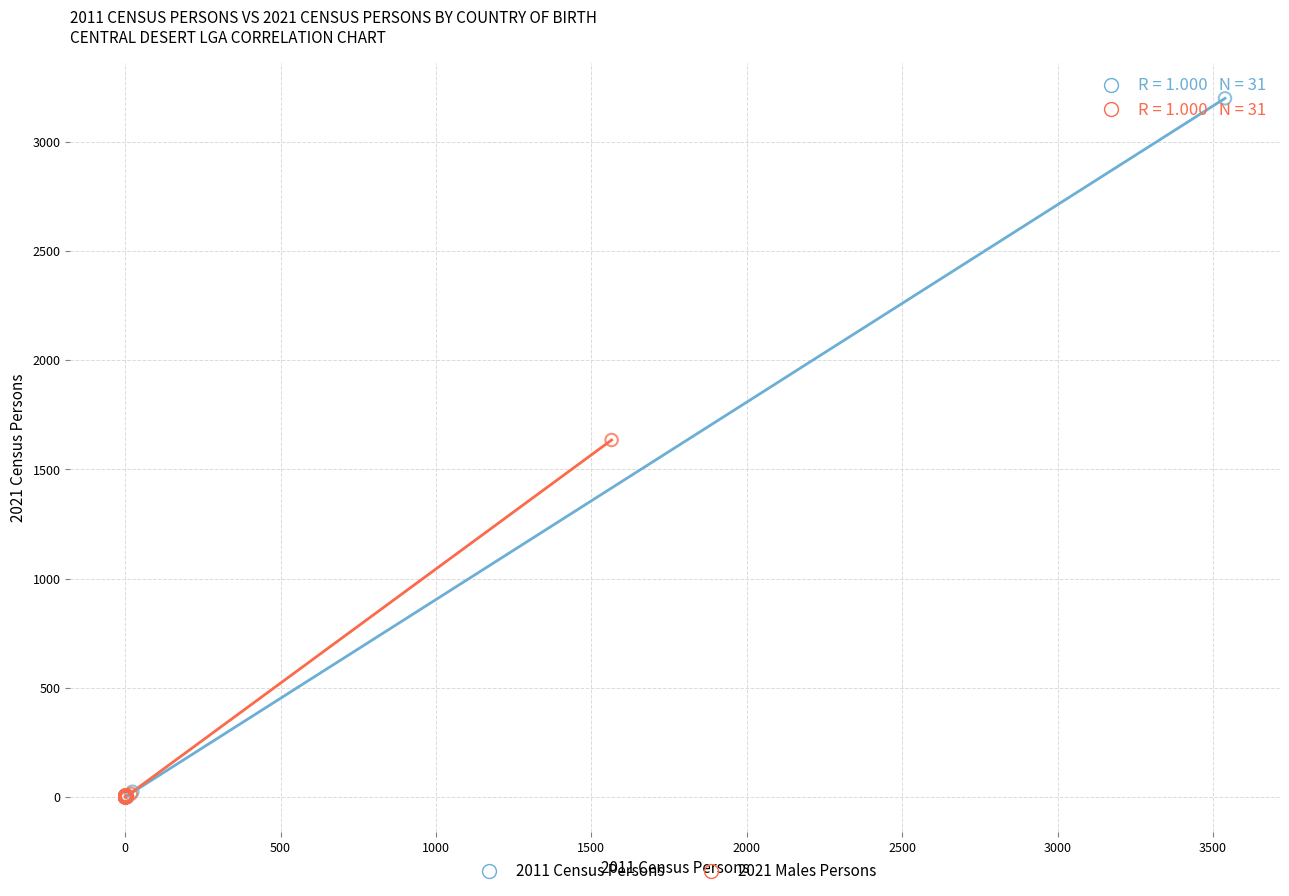

What are all the series names shown in the legend?

2011 Census Persons, 2021 Males Persons